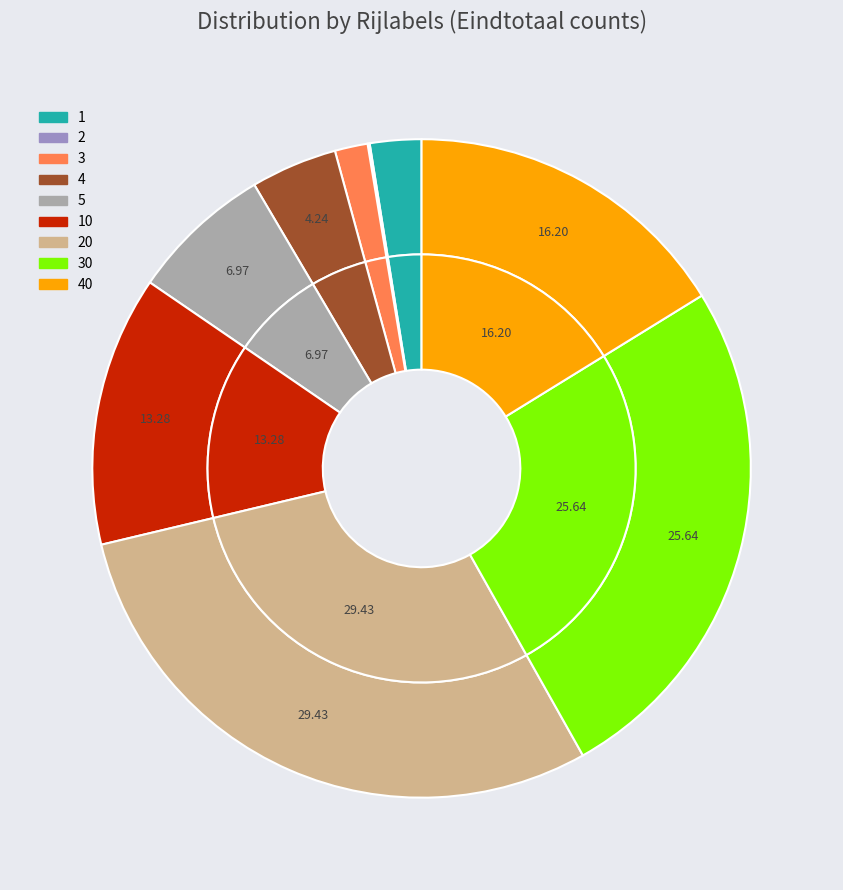

How much of the chart is everything except 1?

97.5%